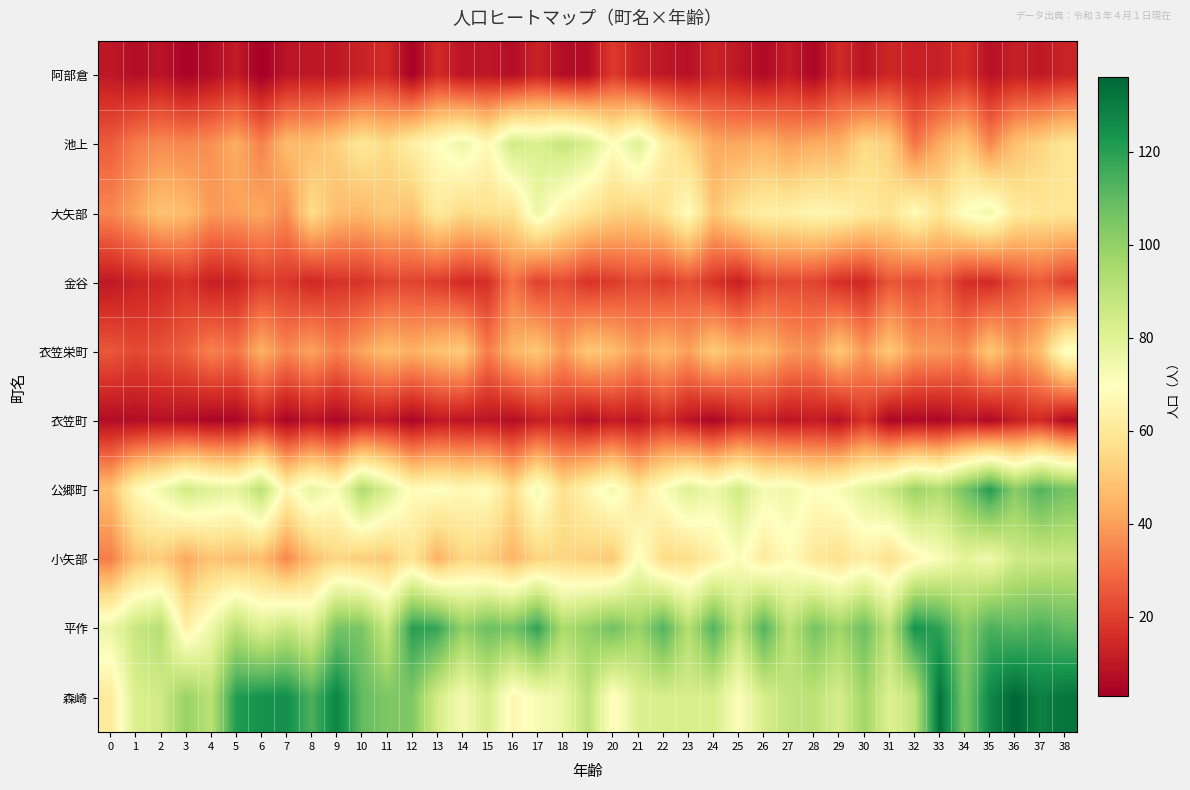

Which series has the largest range (max minus min)?

森崎